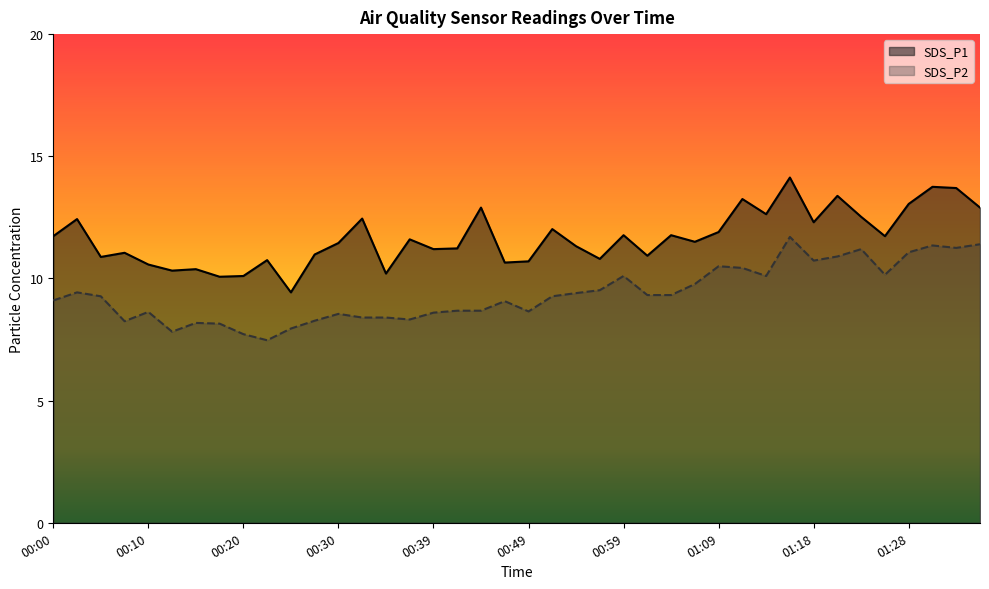

The SDS_P2 series shows 3.1 at 00:20. True or false?

False